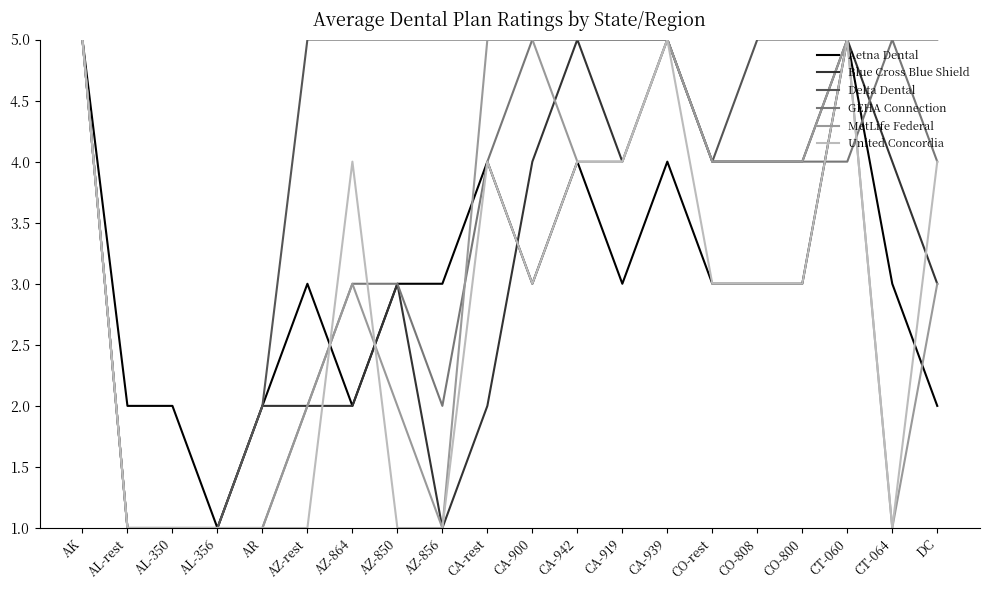

True or false: United Concordia has a value of 5 at CA-939.

True